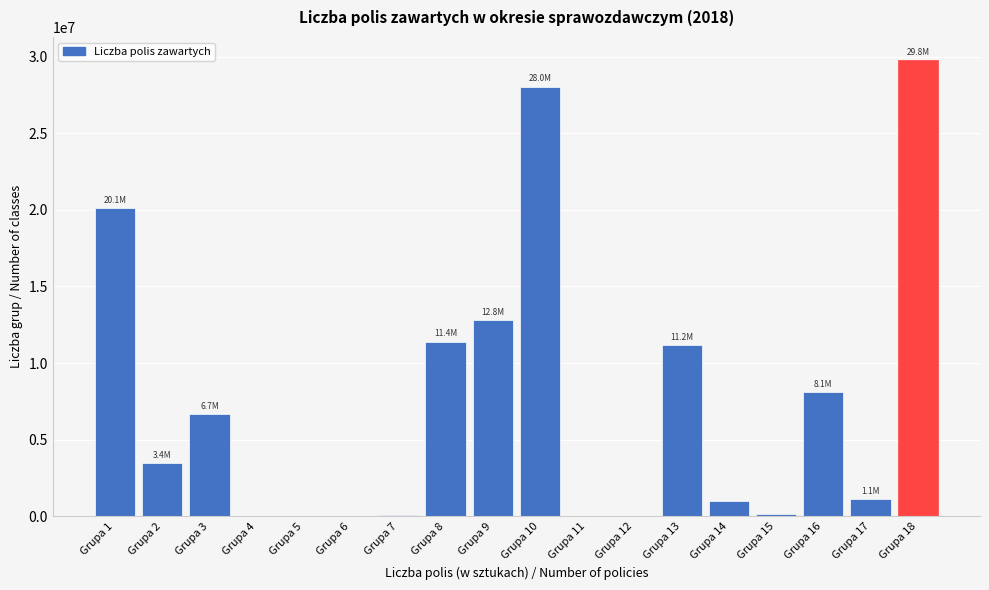

Is it true that the value at Grupa 13 is 5526228?

False